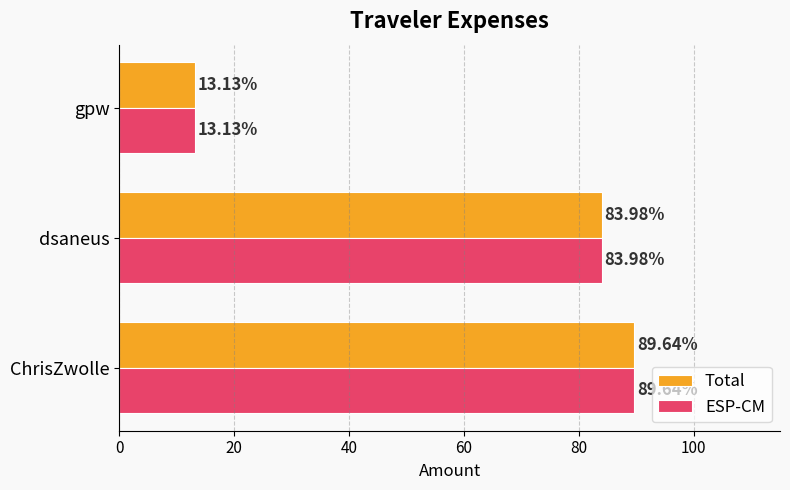

What is the difference between the Total values at dsaneus and ChrisZwolle?

5.7